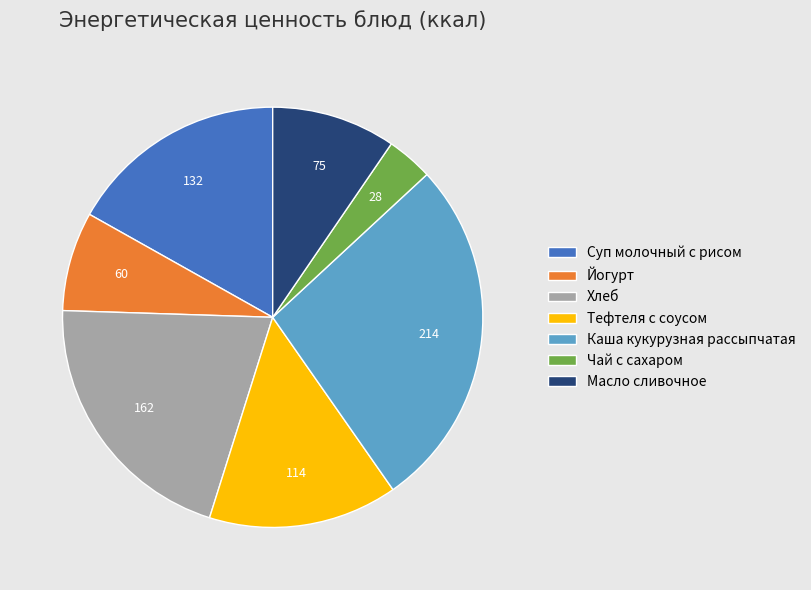

Rank the categories by value from lowest to highest.

Чай с сахаром, Йогурт, Масло сливочное, Тефтеля с соусом, Суп молочный с рисом, Хлеб, Каша кукурузная рассыпчатая